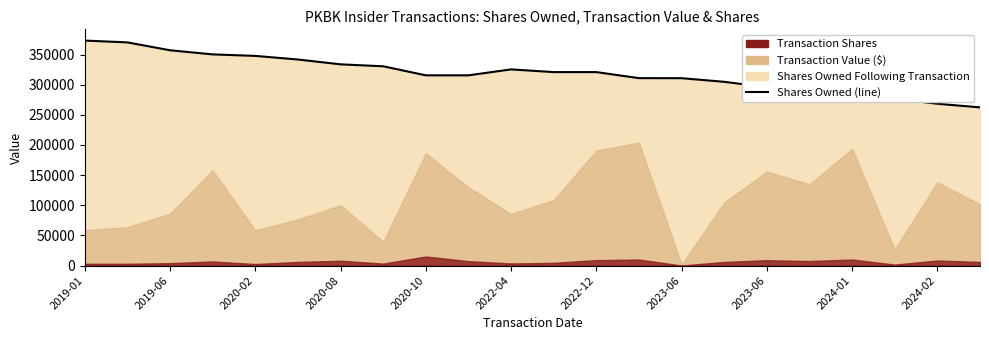

What is the value of the 17th point from the left?

295818